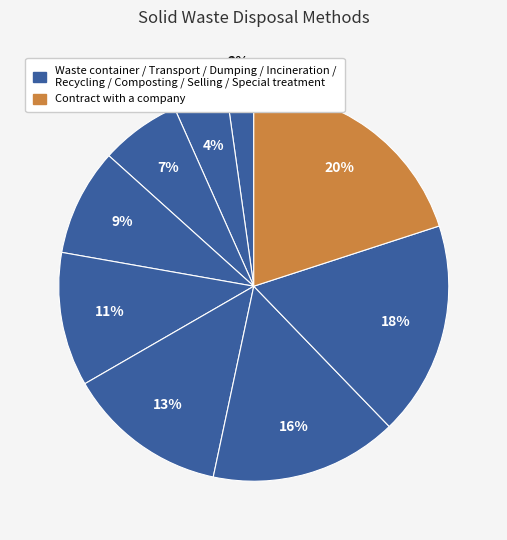

What is the largest slice in the pie chart?

Contract with a company